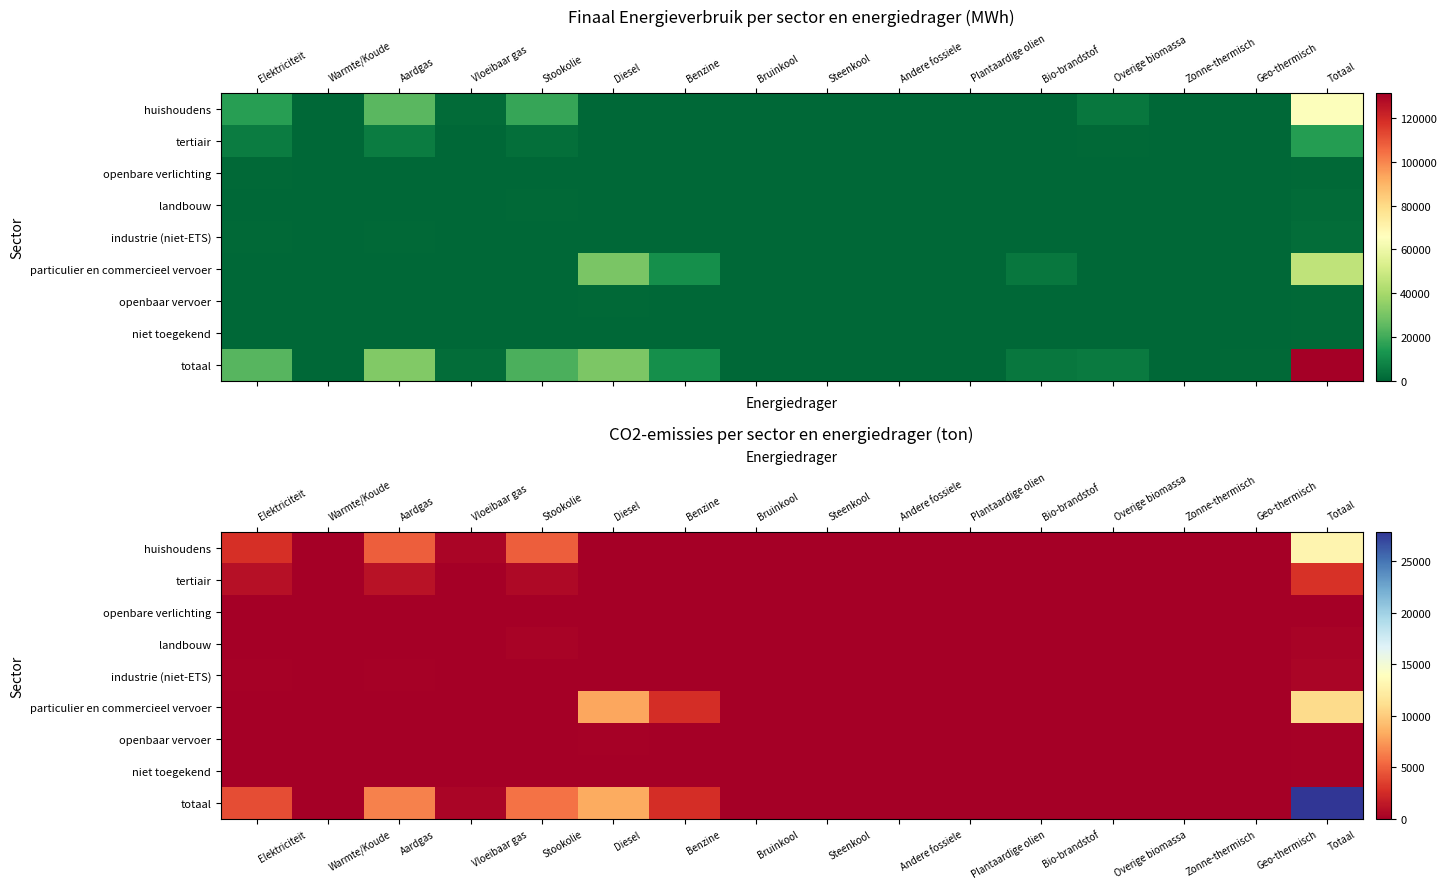

Between Elektriciteit and Steenkool, which series saw the biggest shift?

totaal